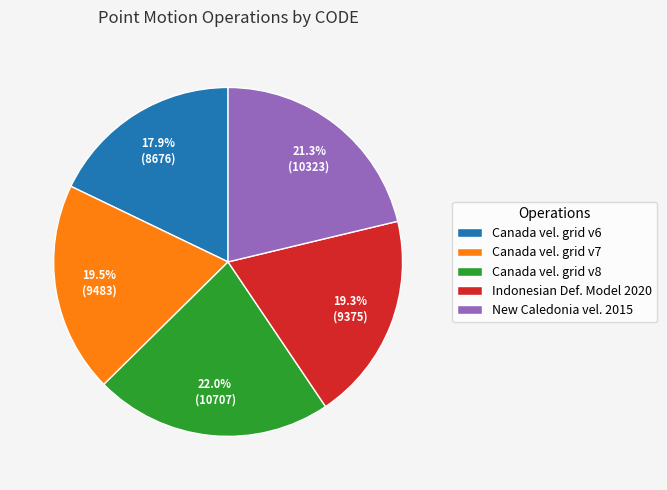

Is there a majority slice in this chart?

No